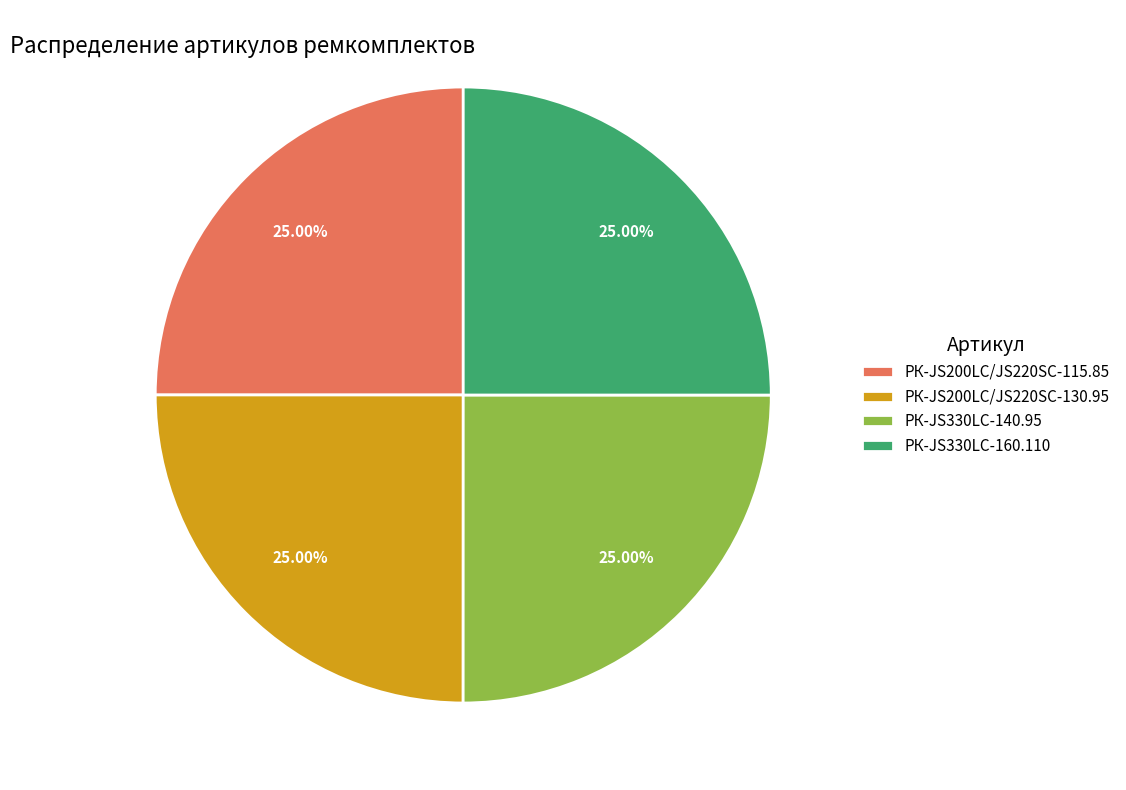

The РК-JS200LC/JS220SC-130.95 slice represents 19% of the pie. True or false?

False